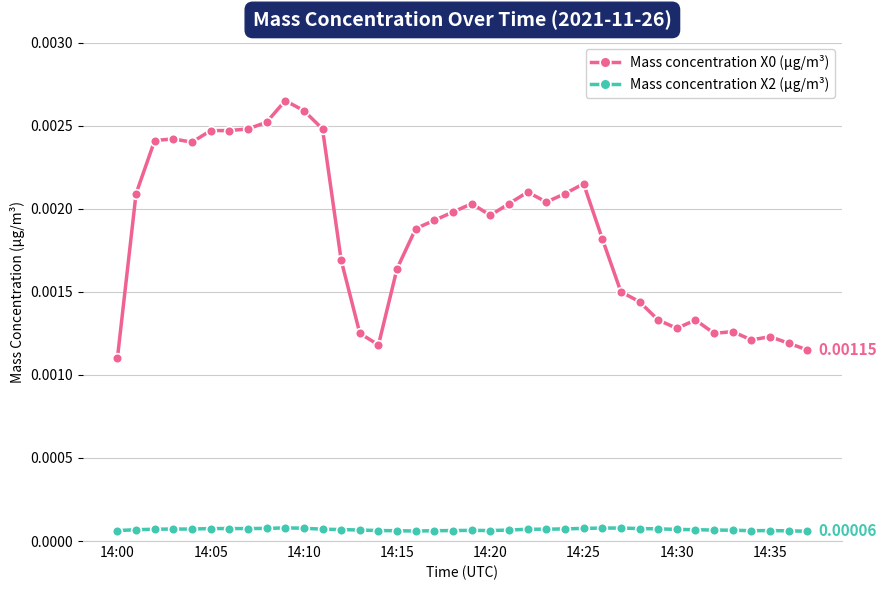

True or false: Mass concentration X2 (μg/m³) has more than 0 points higher than both neighbors.

True